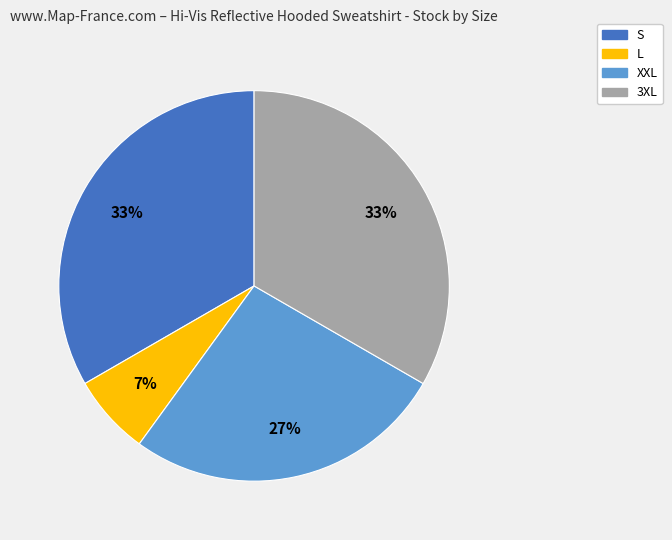

How many segments does this pie chart have?

4